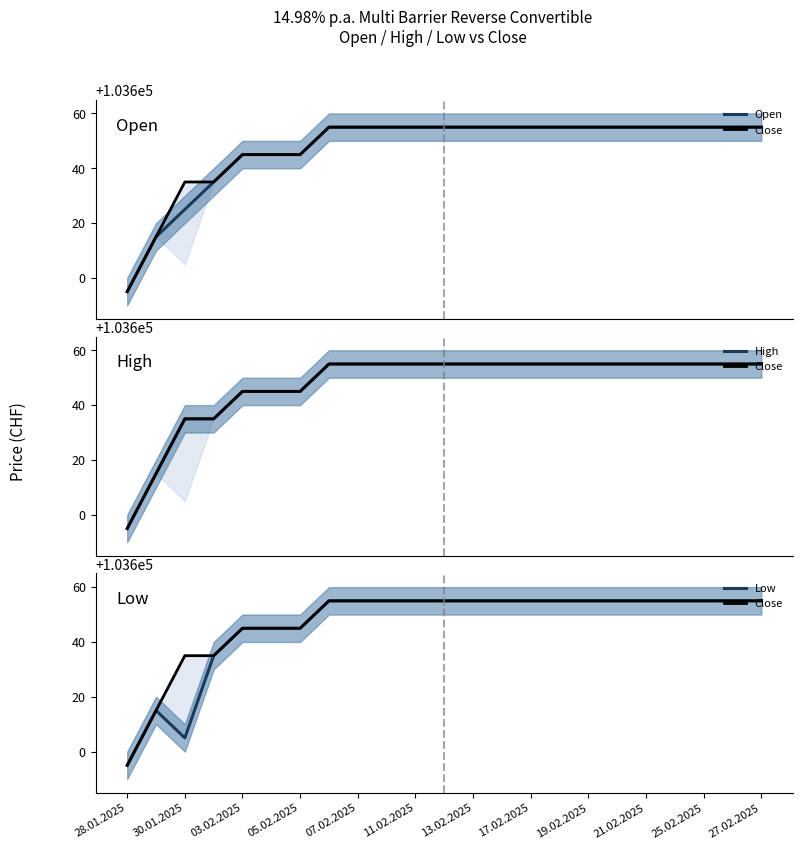

What position from the left is 05.02.2025?

4